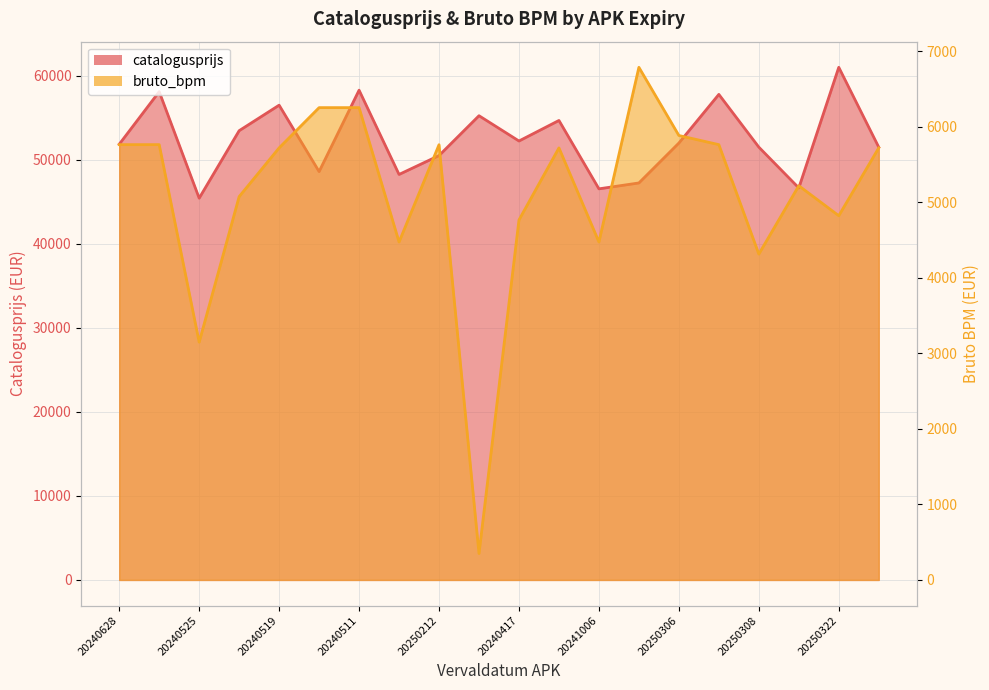

What is the average value of the catalogusprijs series?

52343